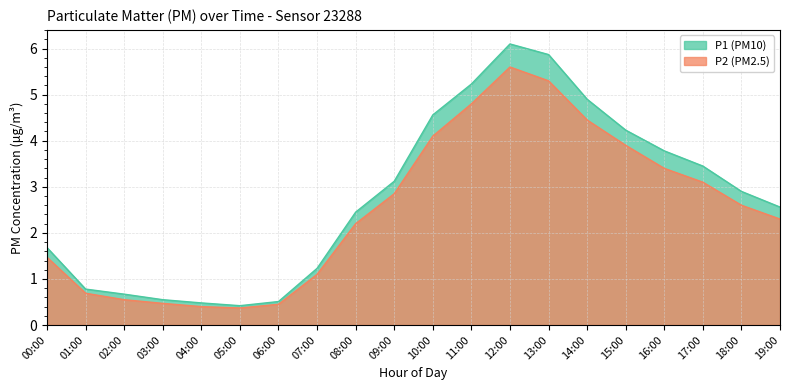

Is the value of P2 at 16:00 greater than the value of P1 at 06:00?

Yes